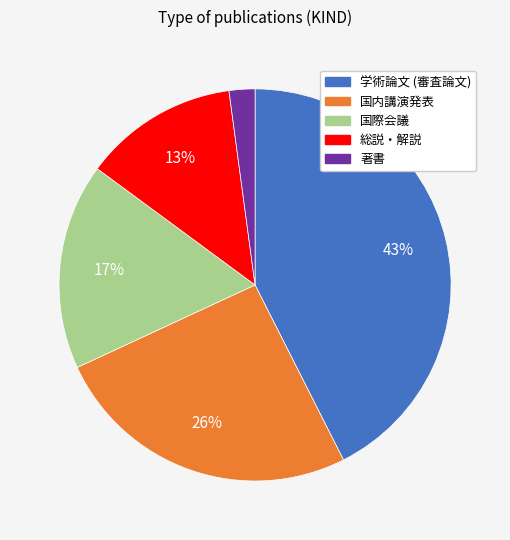

To the nearest percent, what portion does 国内講演発表 represent?

26%